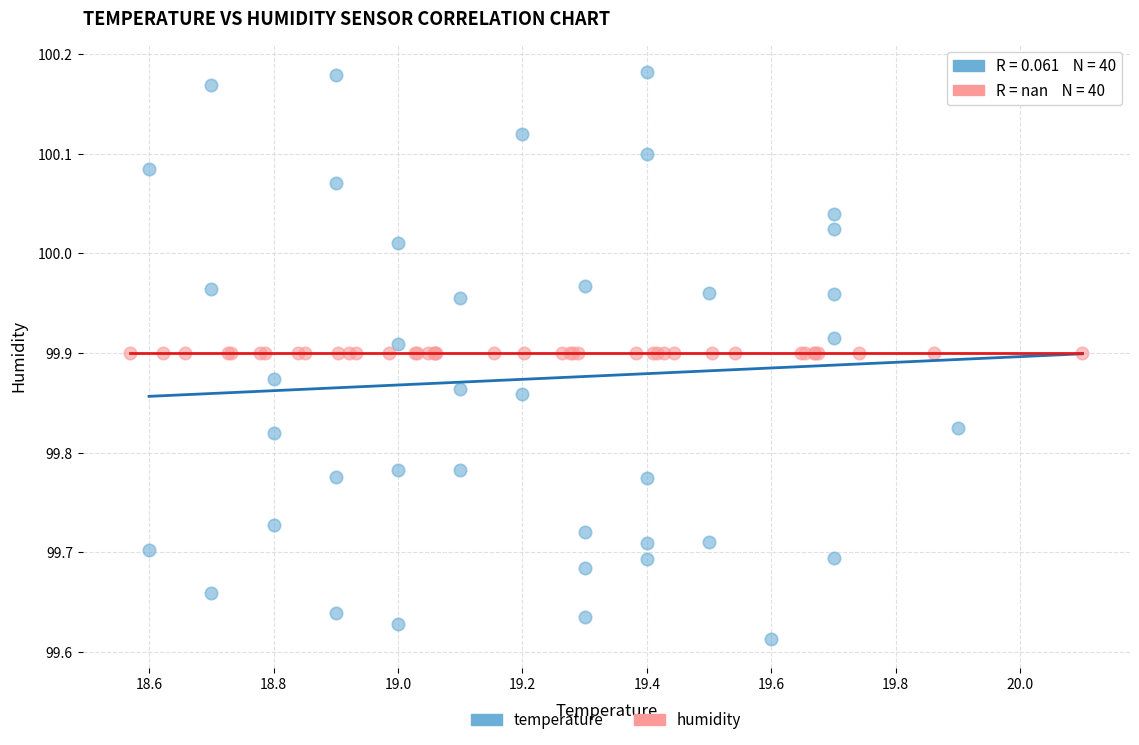

What are all the series names shown in the legend?

temperature, humidity